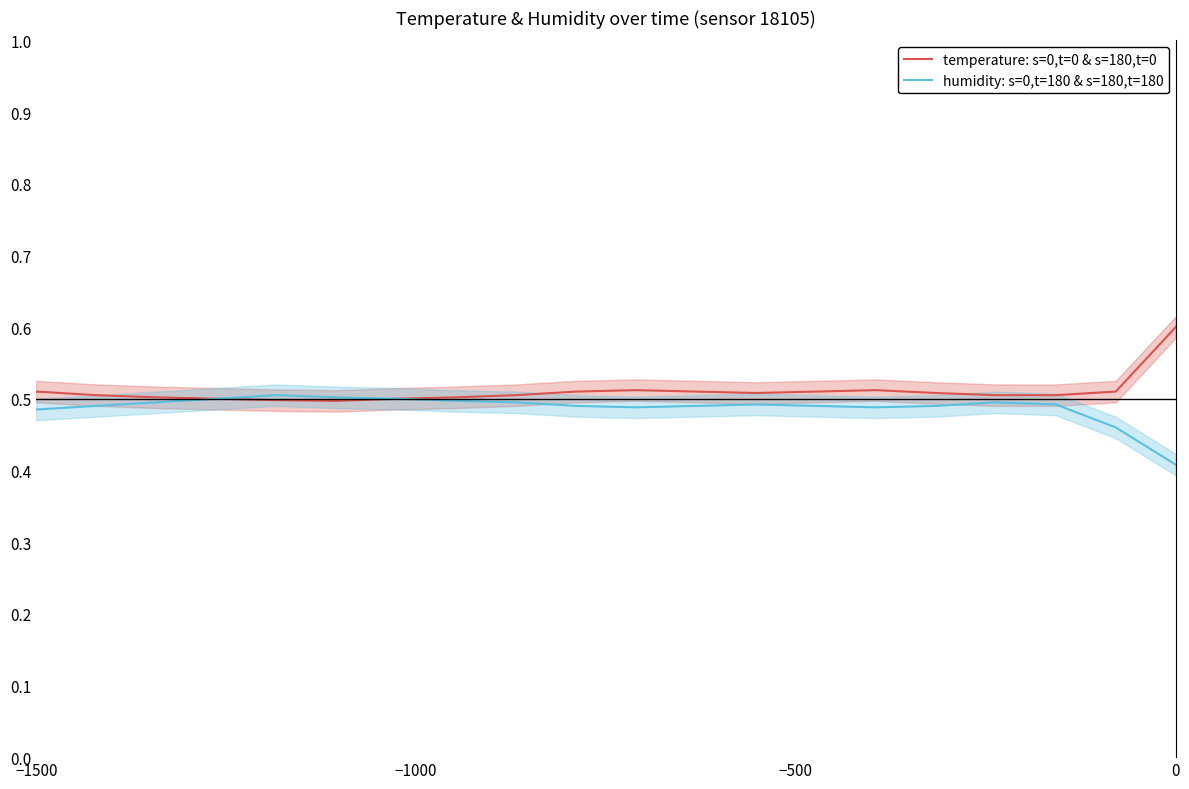

The humidity: s=0,t=180 & s=180,t=180 series shows 0.4 at 0. True or false?

True